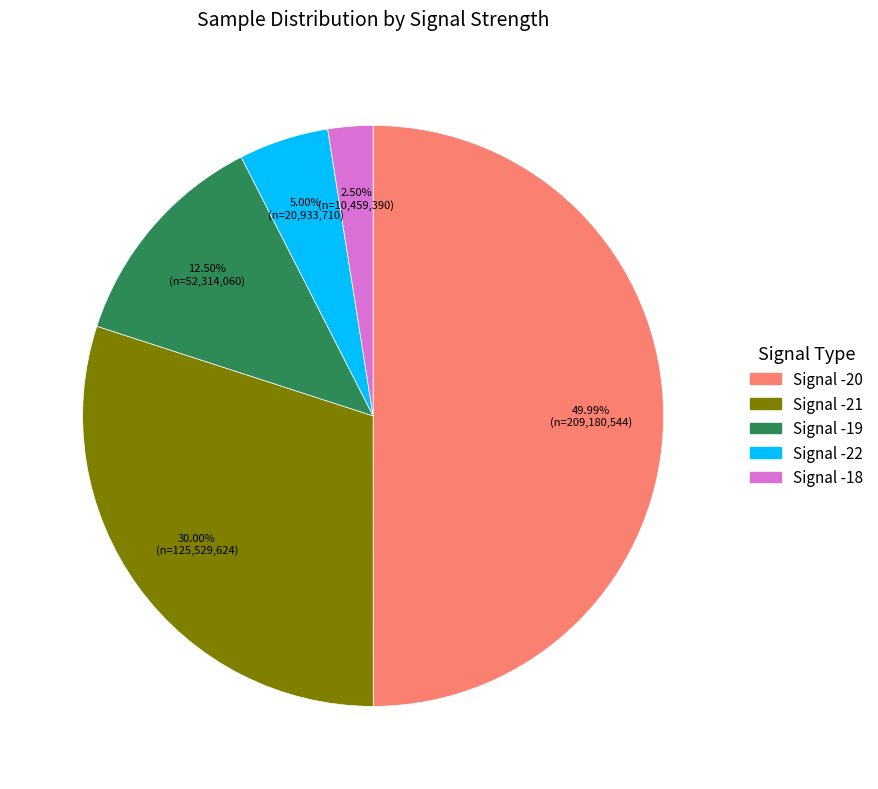

How many segments does this pie chart have?

5